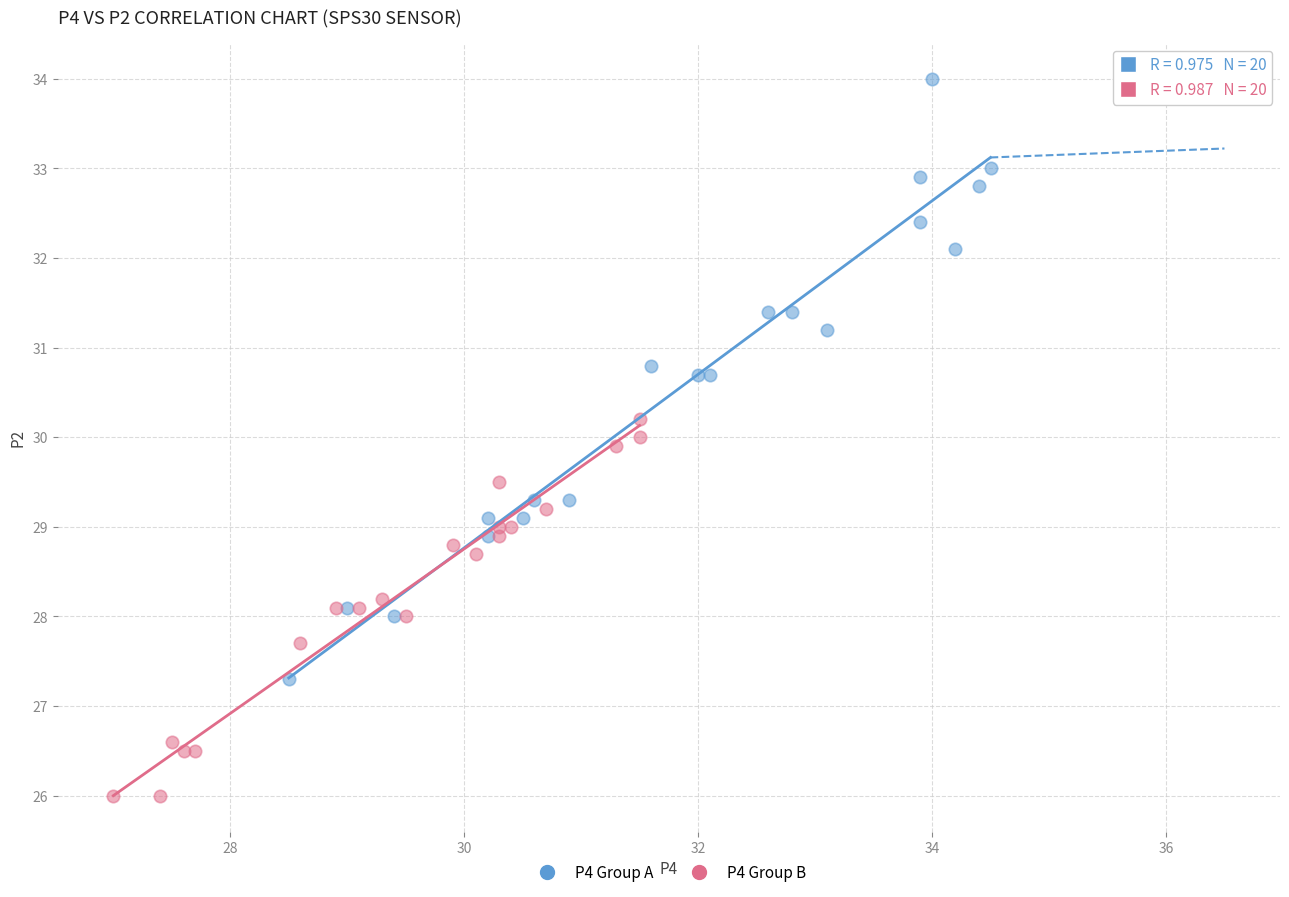

Which series contains the highest Y value?

P4 Group A